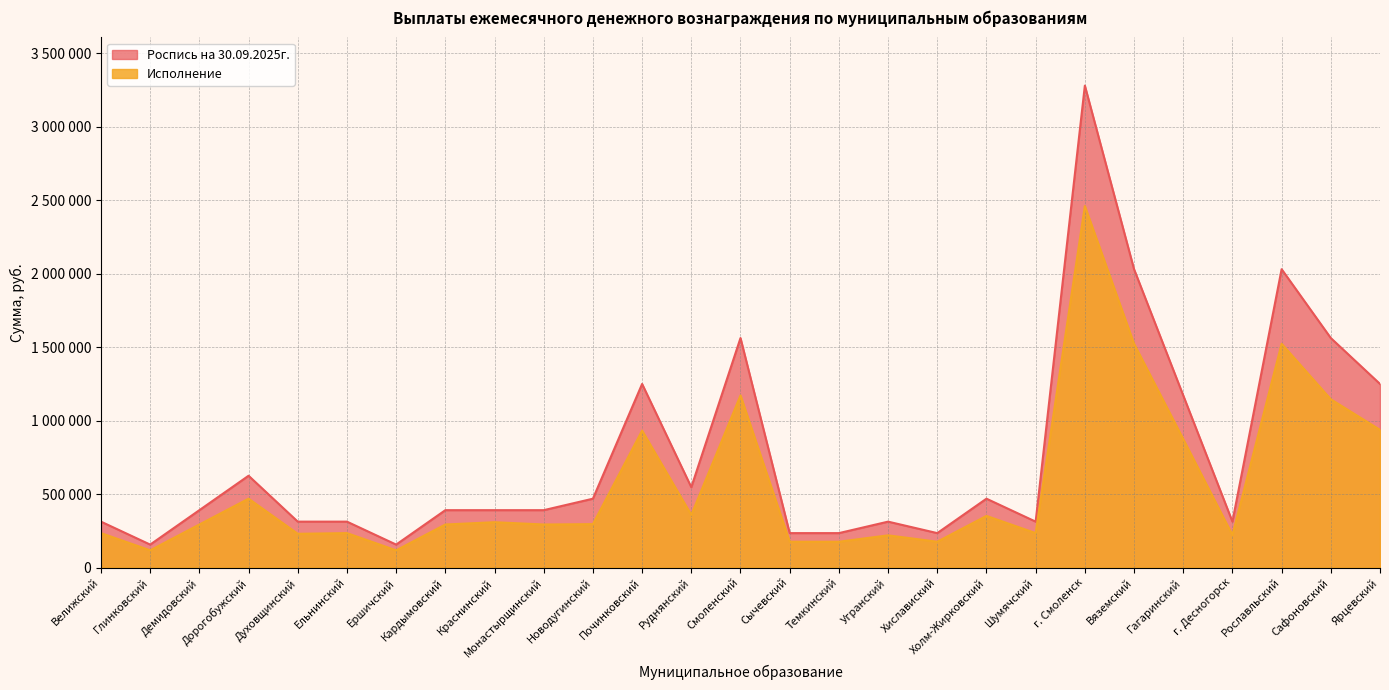

What is the difference between the maximum and minimum values in the Роспись на 30.09.2025г. series?

3124800.0